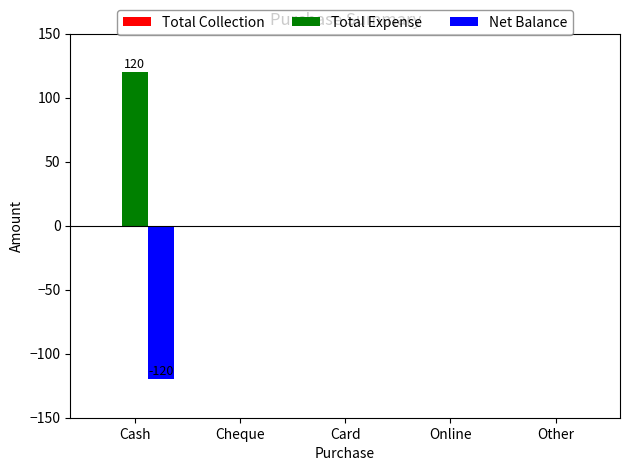

True or false: Total Expense has a value of 65 at Online.

False